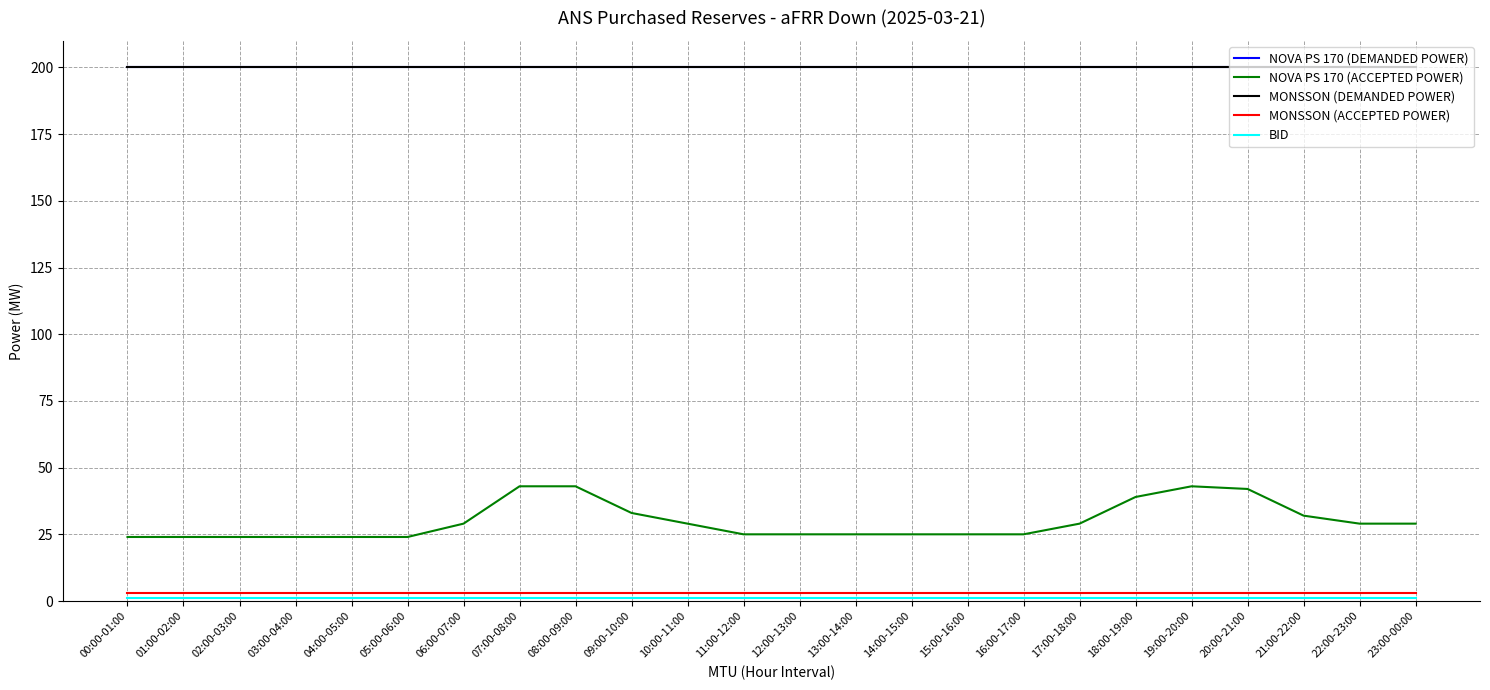

What is the difference between the second highest and second lowest values in the NOVA PS 170 (ACCEPTED POWER) series?

19